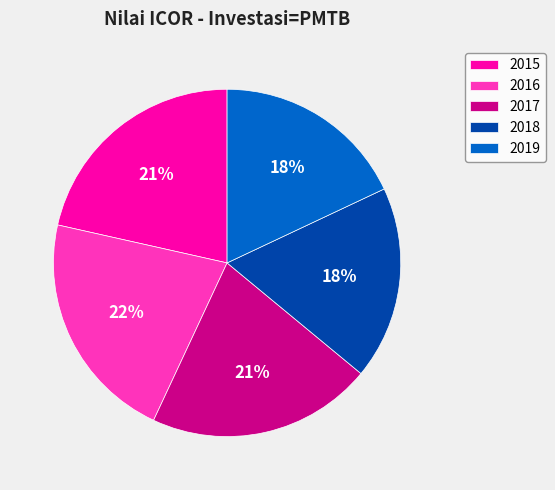

How many segments does this pie chart have?

5